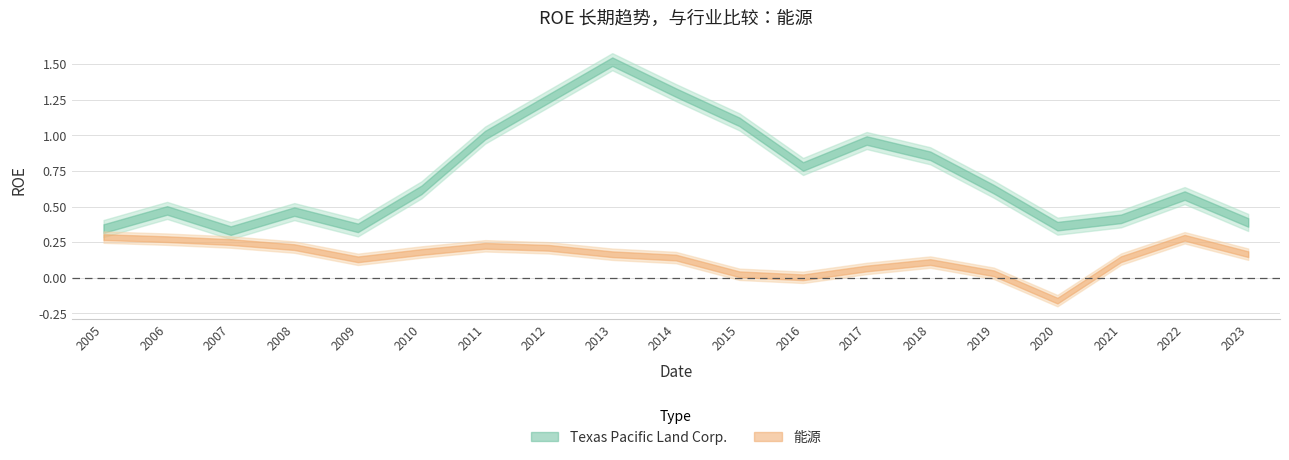

Rank the series by their maximum value, from highest to lowest.

Texas Pacific Land Corp., 能源